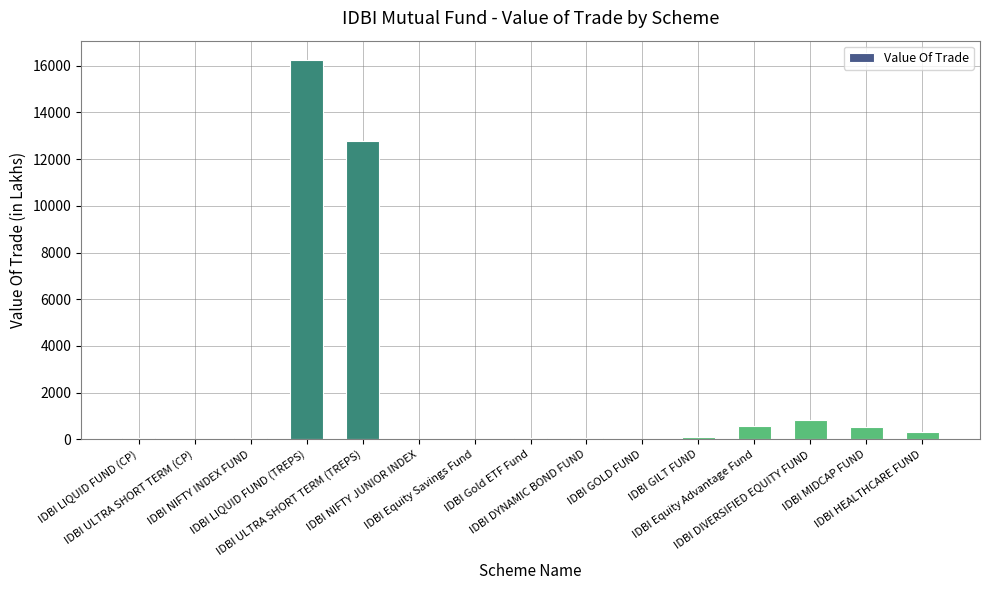

Does the chart contain stacked bars?

No